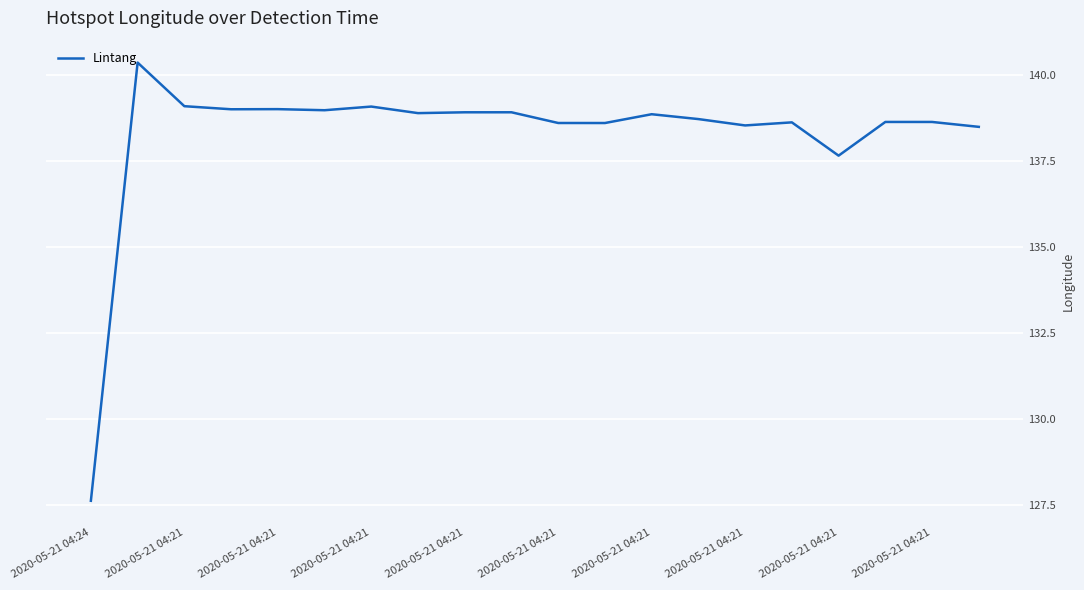

What is the smallest value displayed?

127.6